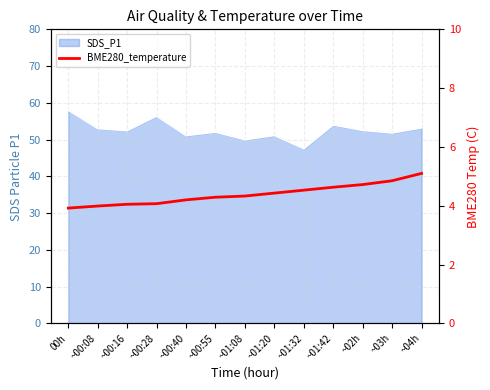

What is the label of the 8th point from the right?

~00:55